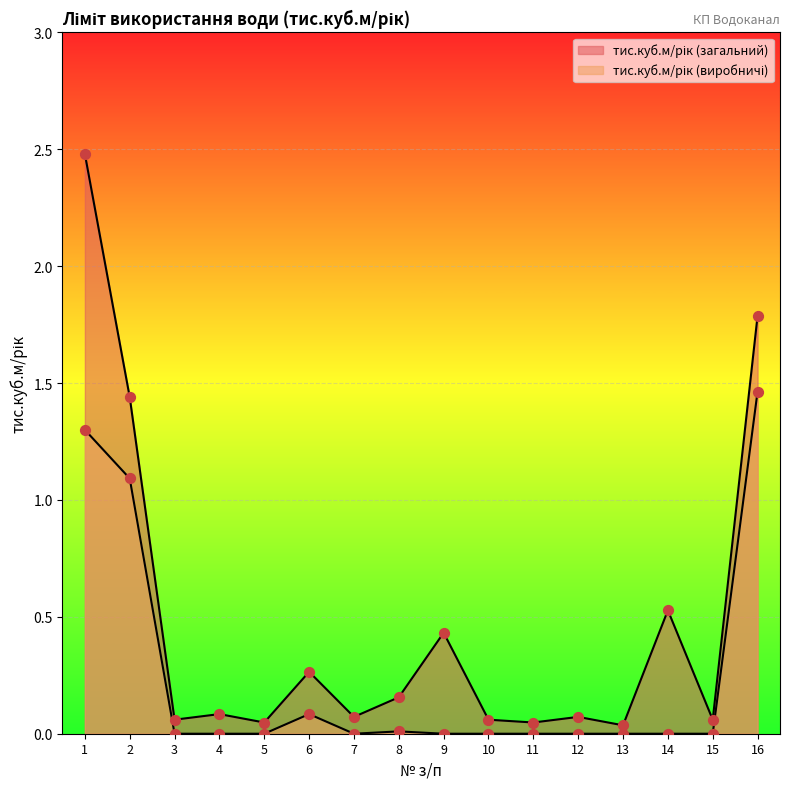

Which series reaches the minimum Y coordinate?

тис.куб.м/рік (виробничі)